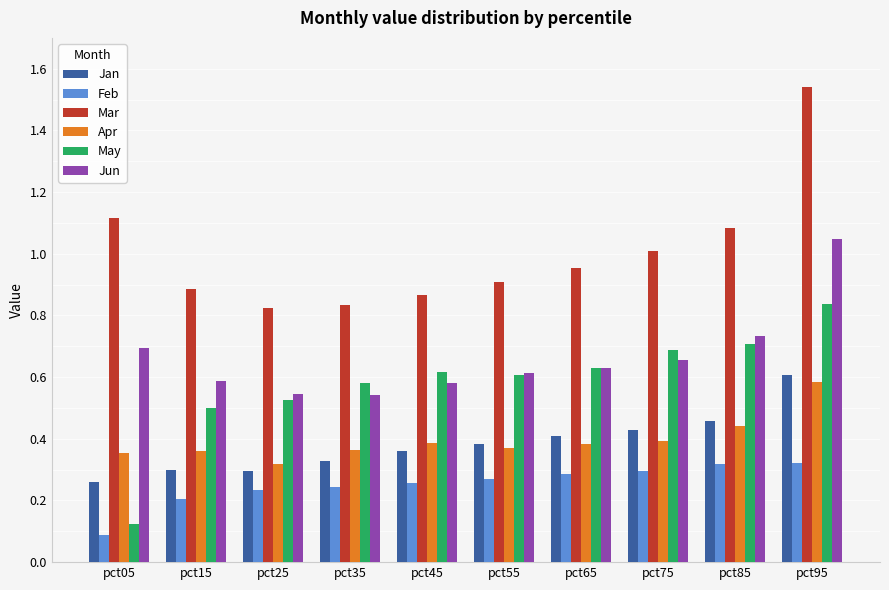

At which category is the sum across all series the highest?

pct95